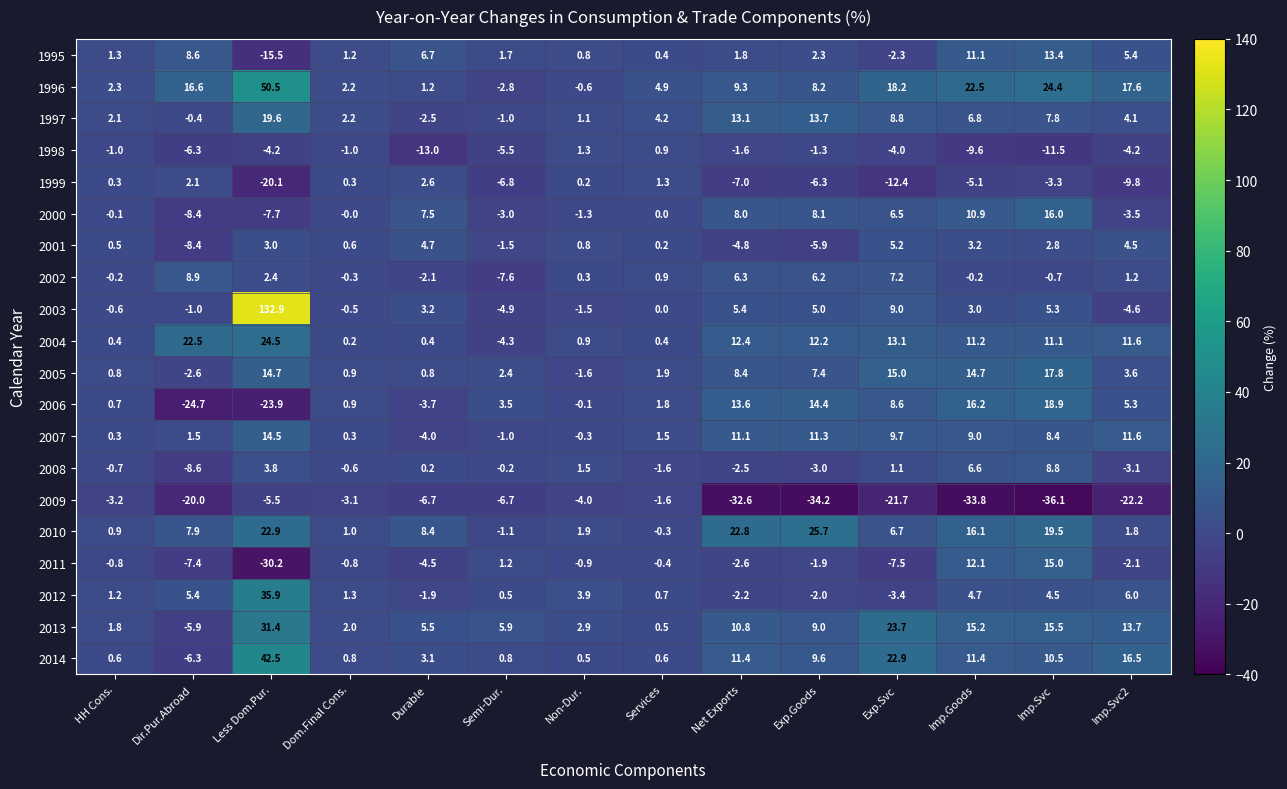

Which series has the widest spread of values?

2003